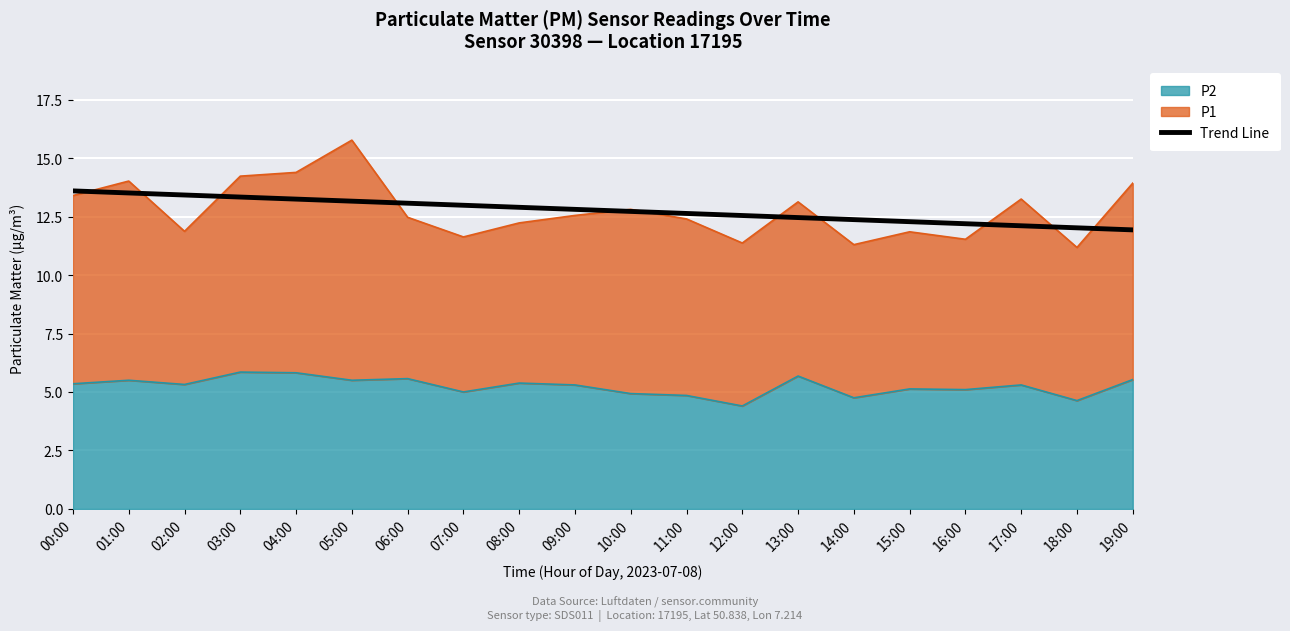

What is the change in value from 03:00 to 19:00?

-1.4